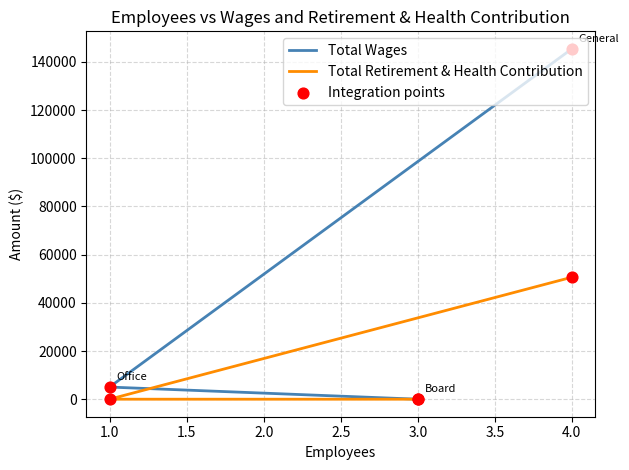

What are all the series names shown in the legend?

Total Wages, Total Retirement & Health Contribution, Integration points